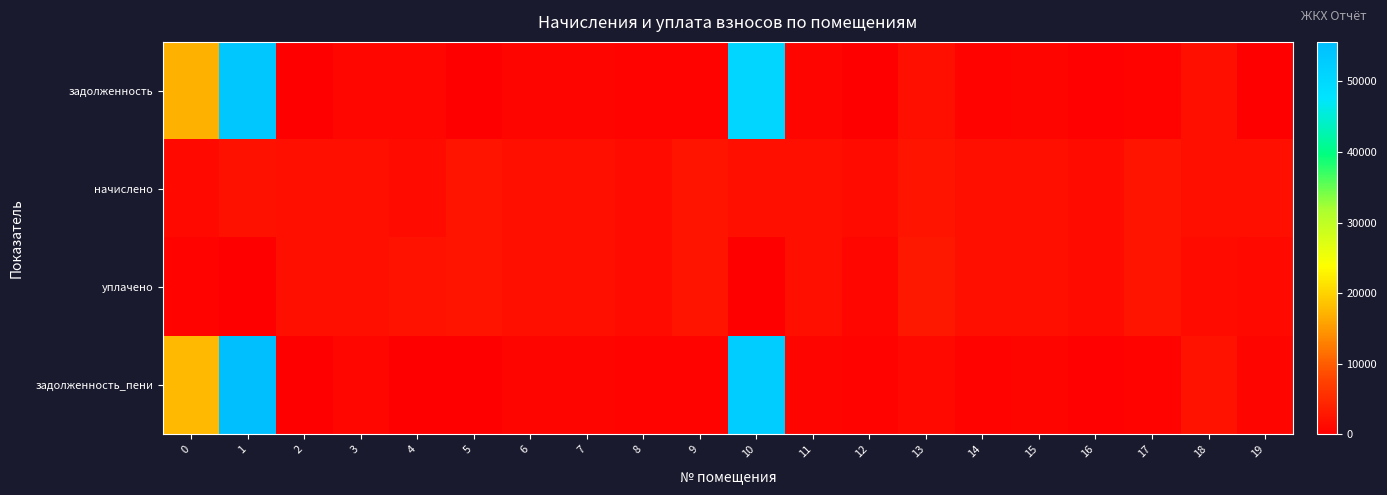

At how many categories does at least one series exceed 31262?

2